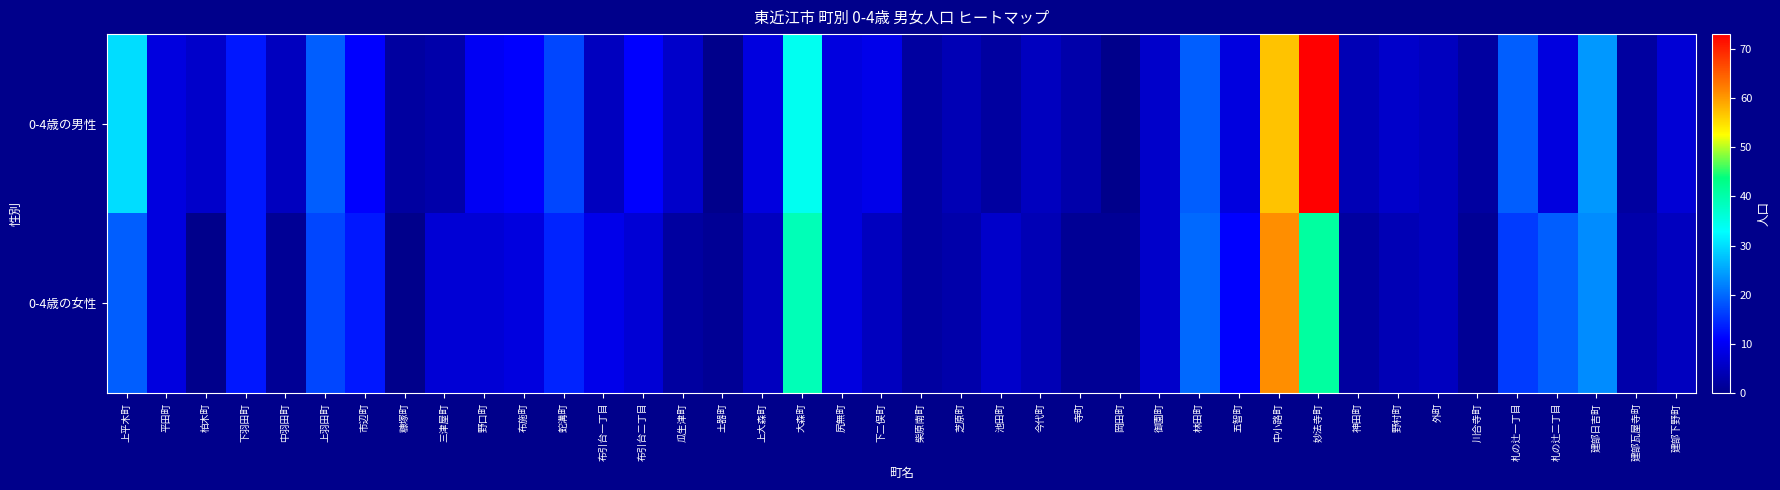

Which series changed the most between 蛇溝町 and 芝原町?

0-4歳の男性